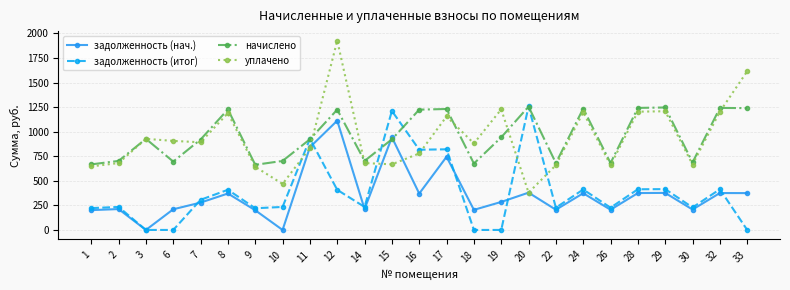

Which series changed the most between 24 and 26?

начислено